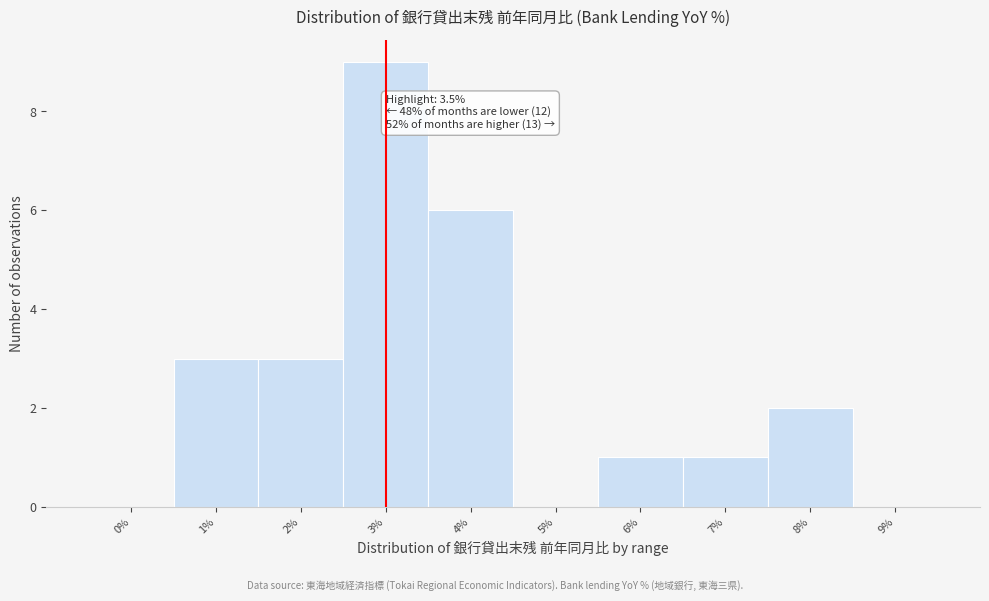

Reading left to right, what are all the values shown in this chart?

0%=0	1%=3	2%=3	3%=9	4%=6	5%=0	6%=1	7%=1	8%=2	9%=0